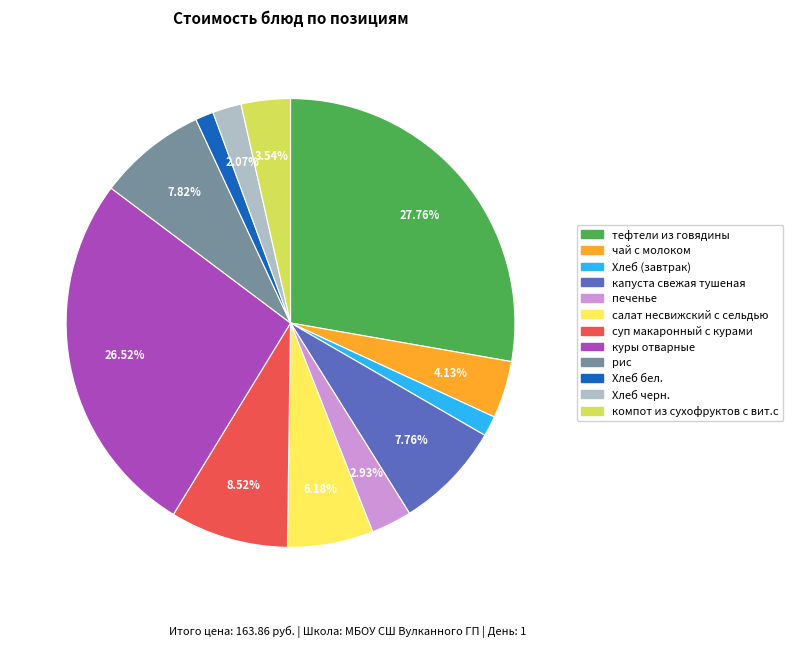

Is there a majority slice in this chart?

No